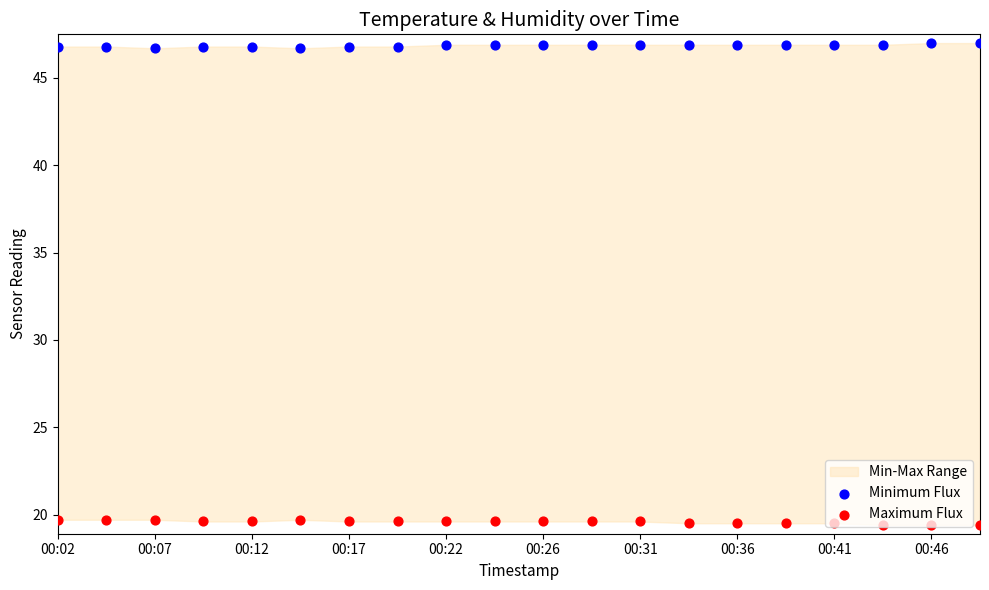

At how many categories does at least one series exceed 39?

20